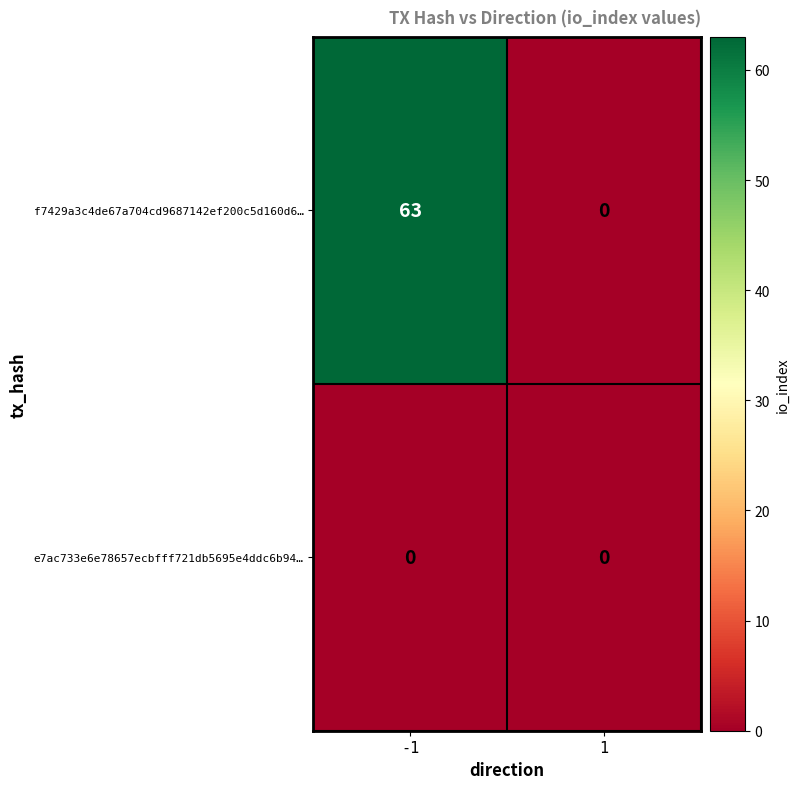

Rank the series by their average value, from highest to lowest.

f7429a3c4de67a704cd9687142ef200c5d160d6…, e7ac733e6e78657ecbfff721db5695e4ddc6b94…